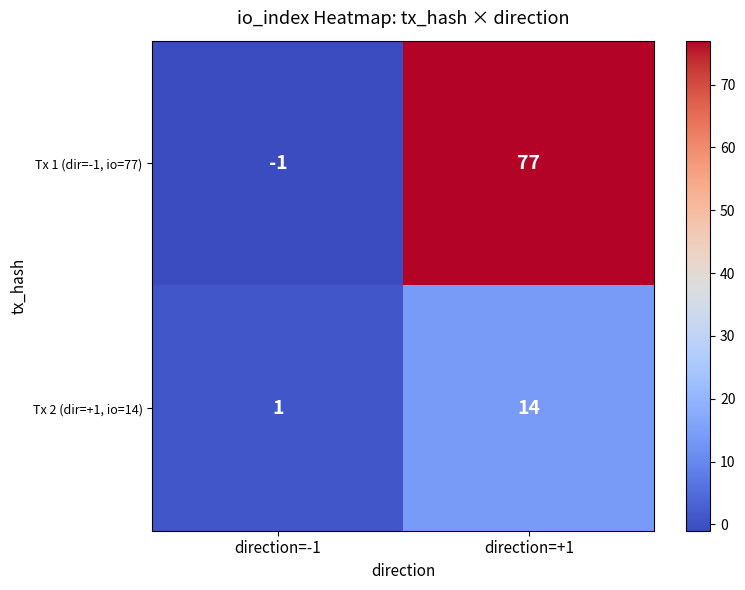

What is the difference between the Tx 2 (dir=+1, io=14) values at direction=+1 and direction=-1?

13